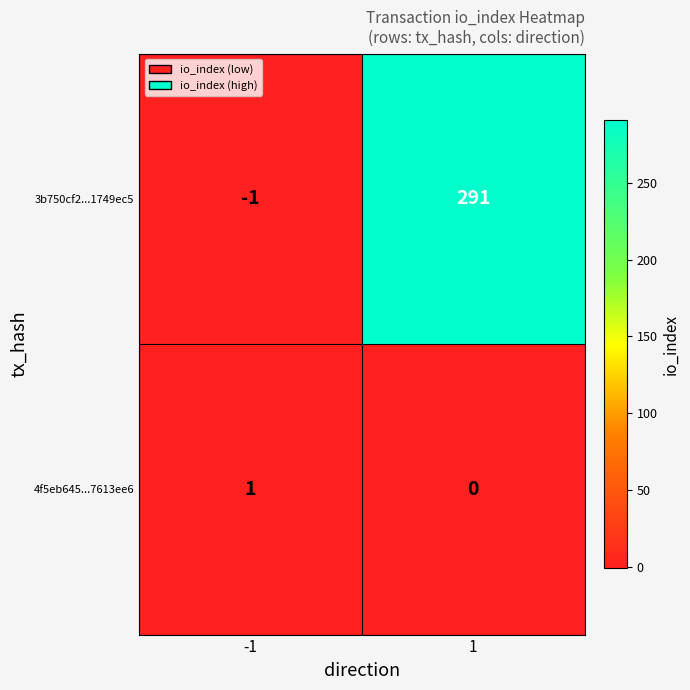

List the labels in order of 4f5eb645...7613ee6 value, smallest first.

1, -1